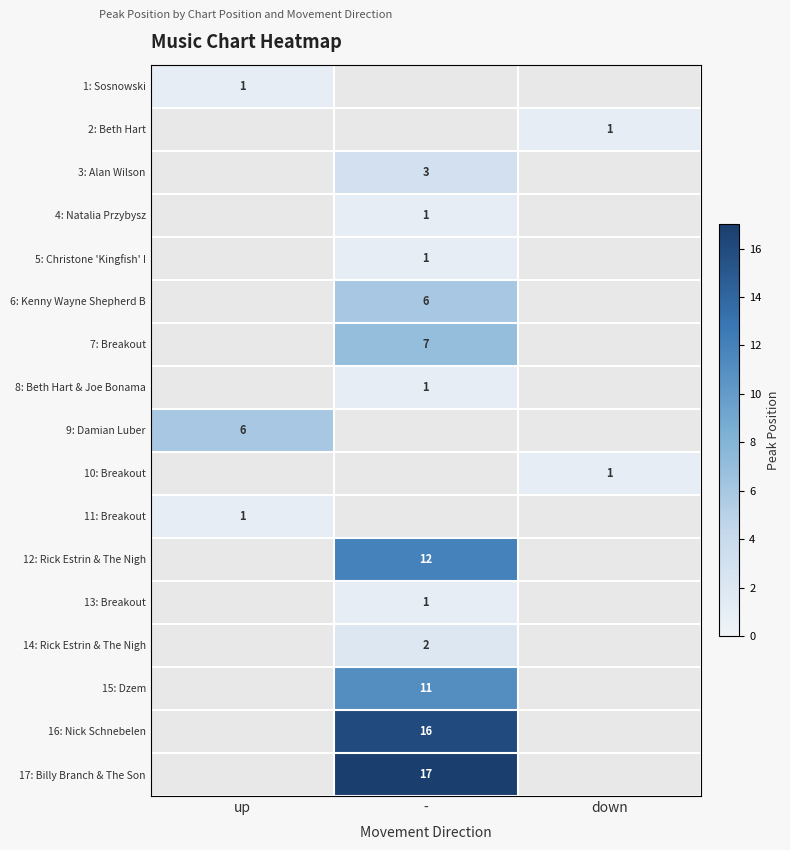

List the labels in order of 10: Breakout value, largest first.

up, -, down